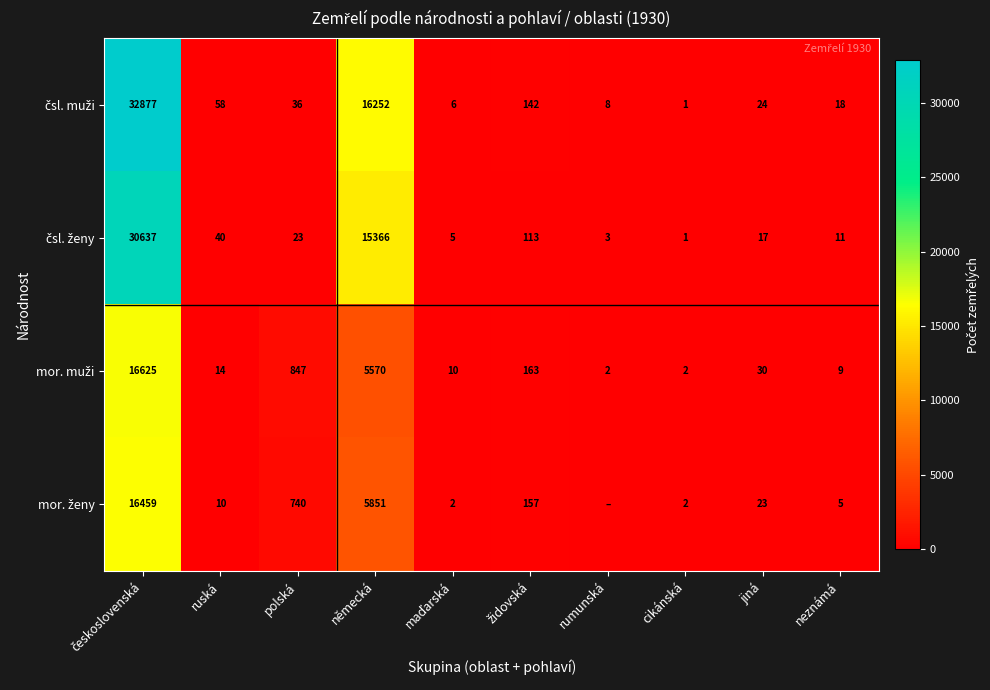

Is it true that mor. ženy equals 2 at maďarská?

True